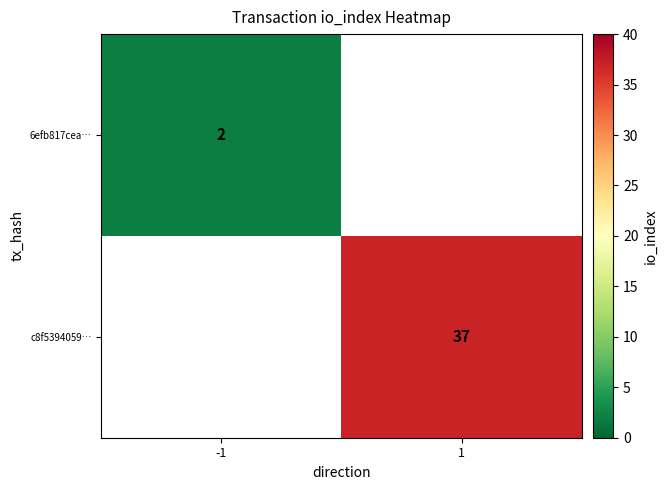

Is it true that c8f5394059… equals 37 at 1?

True